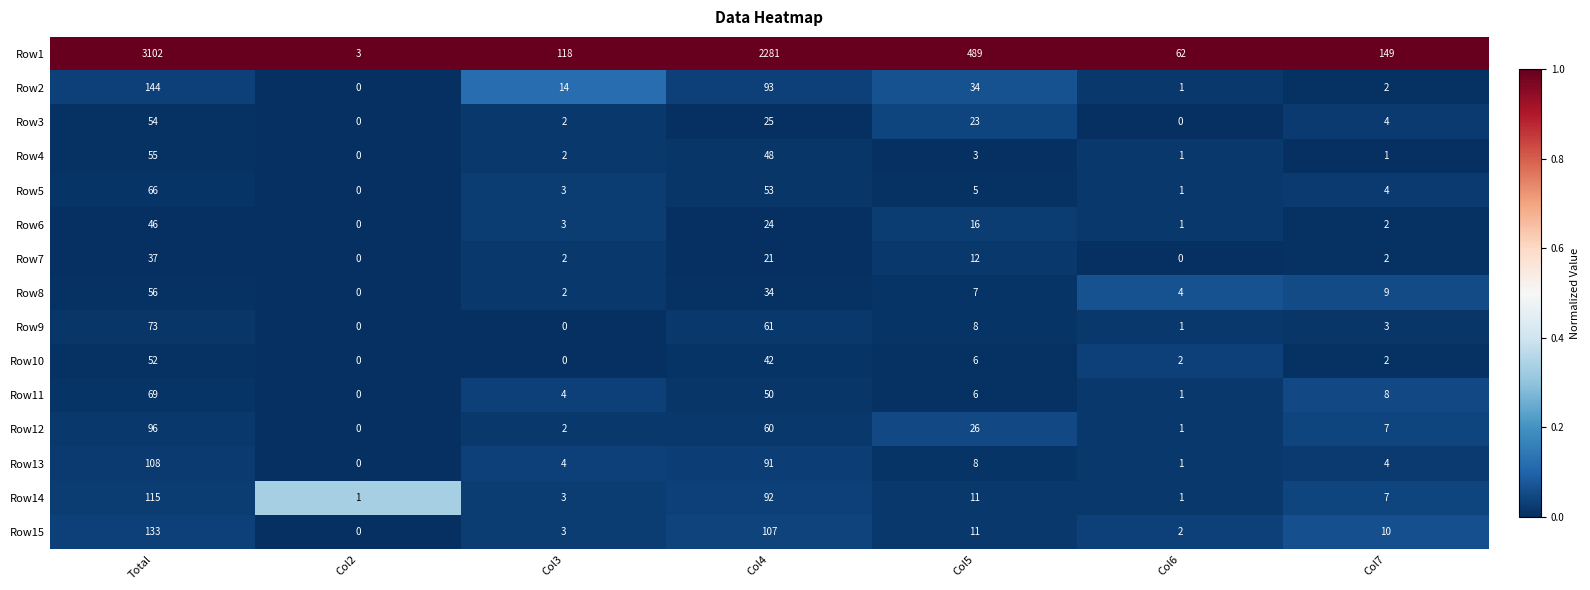

At which label does Row7 first exceed 2?

Total